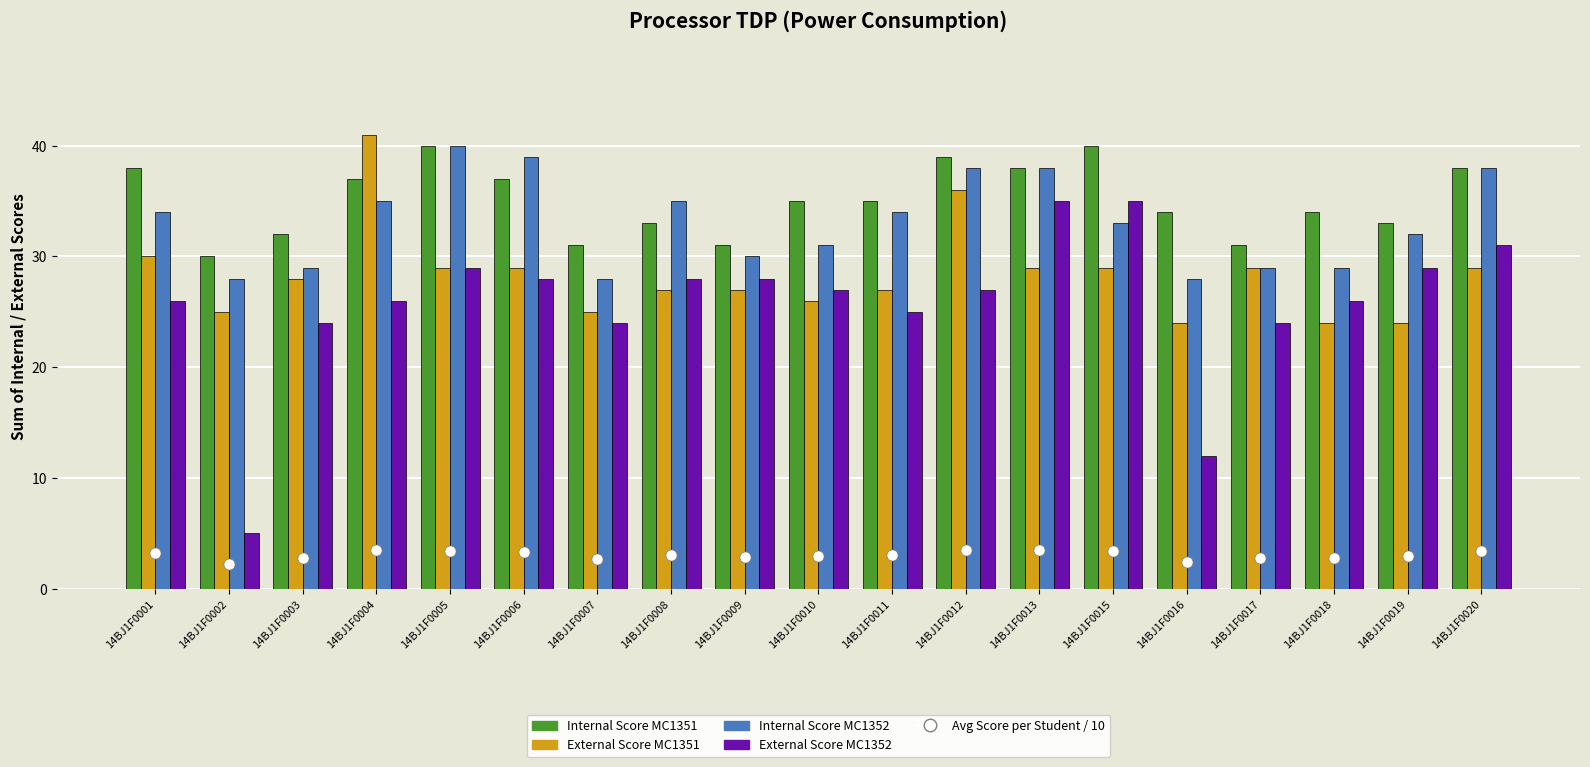

Which category has the highest value across all series?

14BJ1F0004